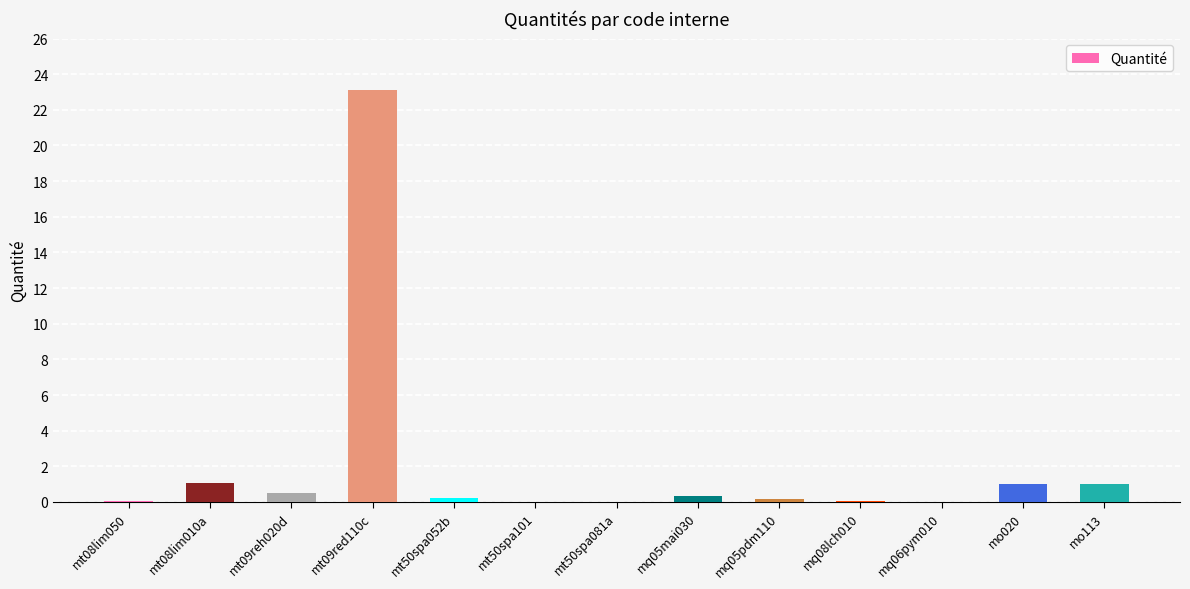

True or false: the data shows 1.0 at mo020.

True